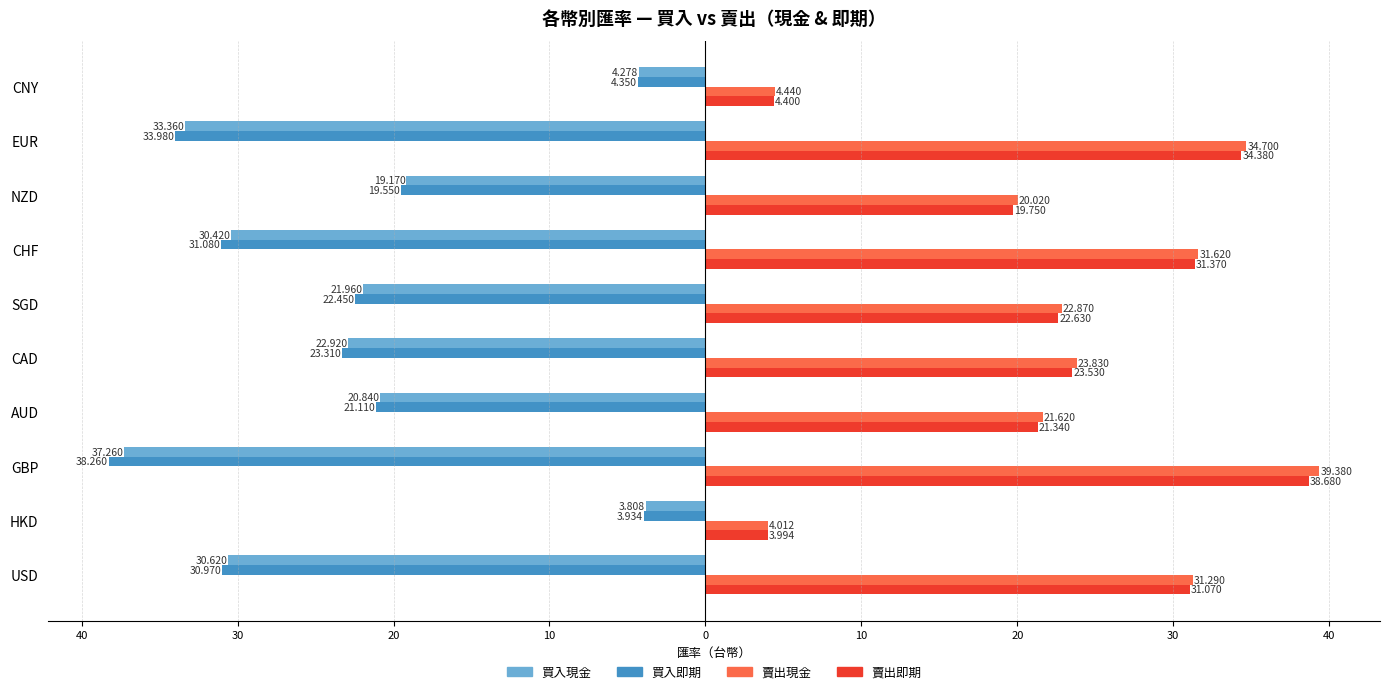

List the series in order of their peak value, lowest first.

買入即期, 買入現金, 賣出即期, 賣出現金